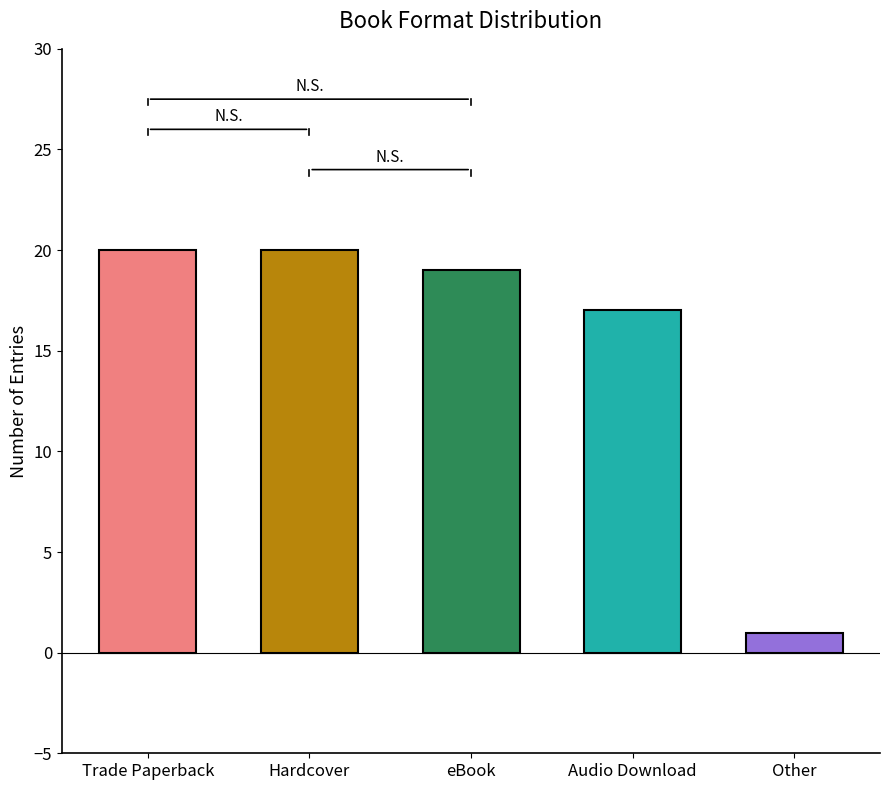

True or false: the data shows 32 at eBook.

False